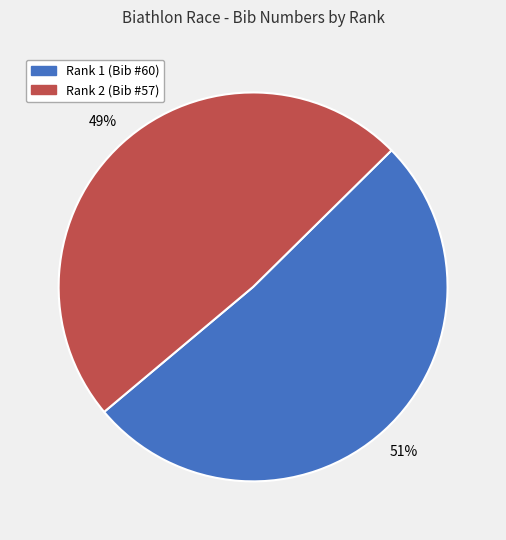

Does any single category account for the majority?

Yes